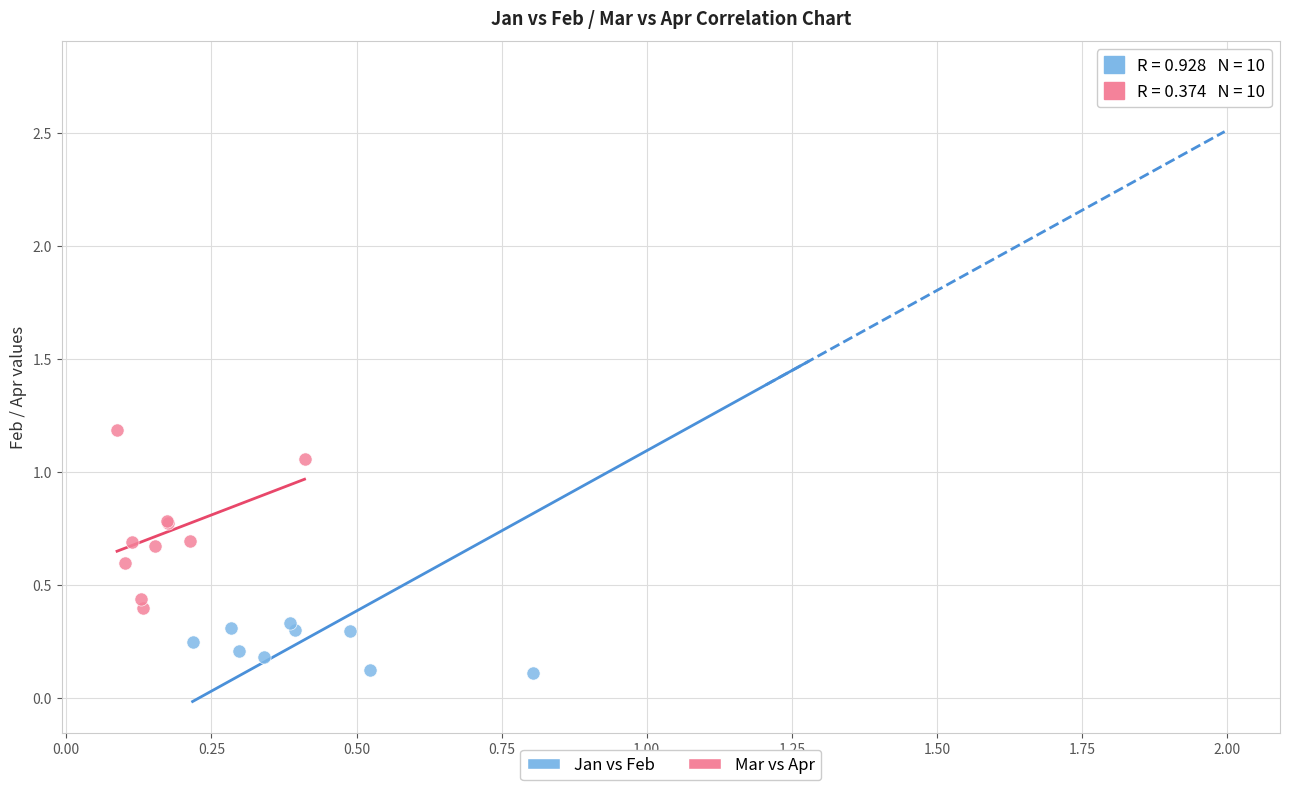

Which series reaches the maximum Y coordinate?

Jan vs Feb